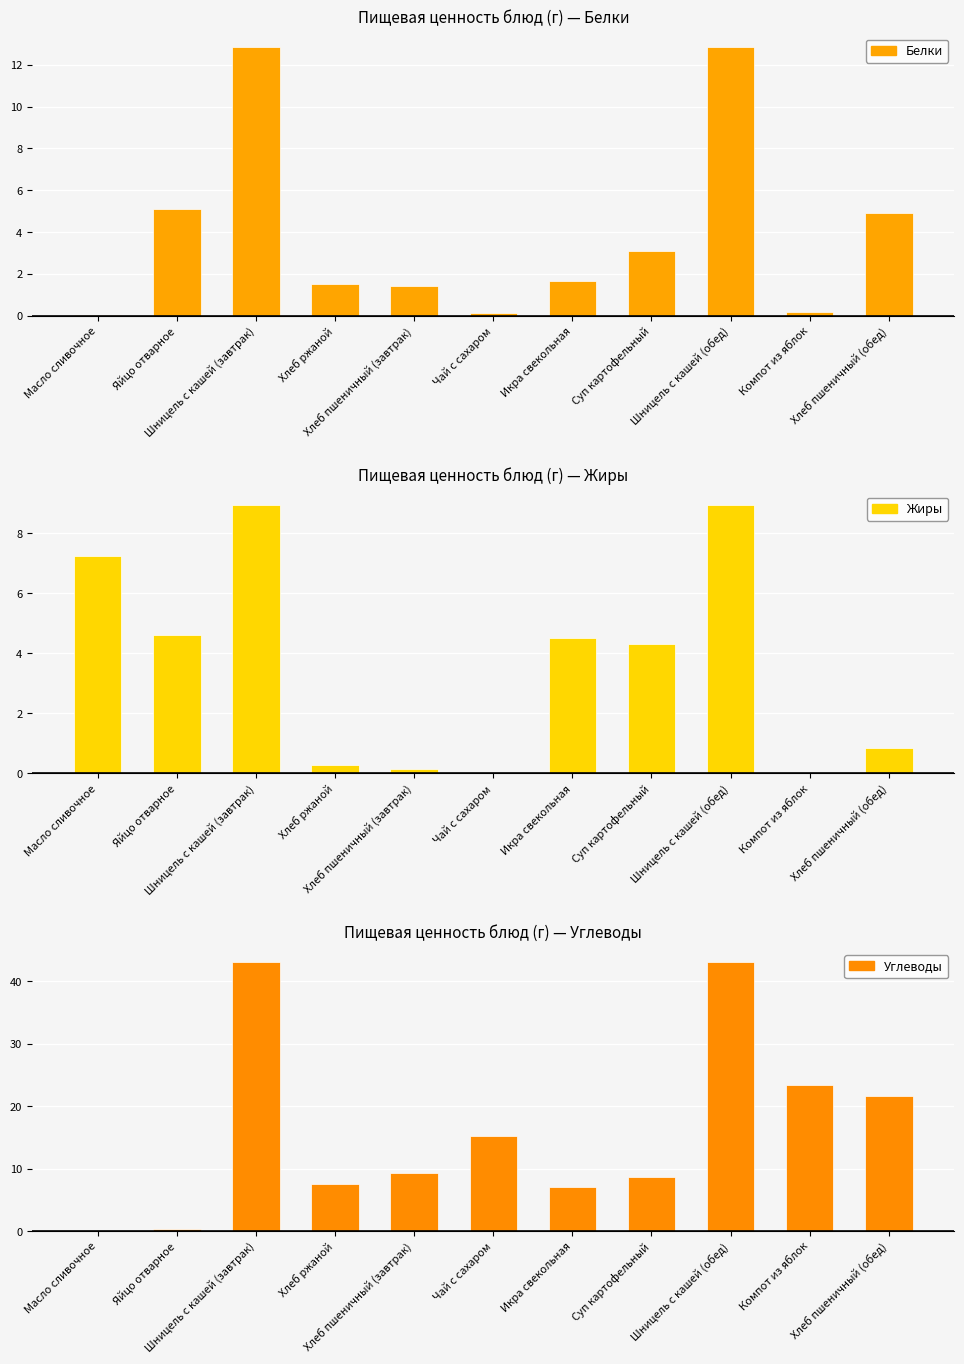

Which series has the largest range (max minus min)?

Углеводы